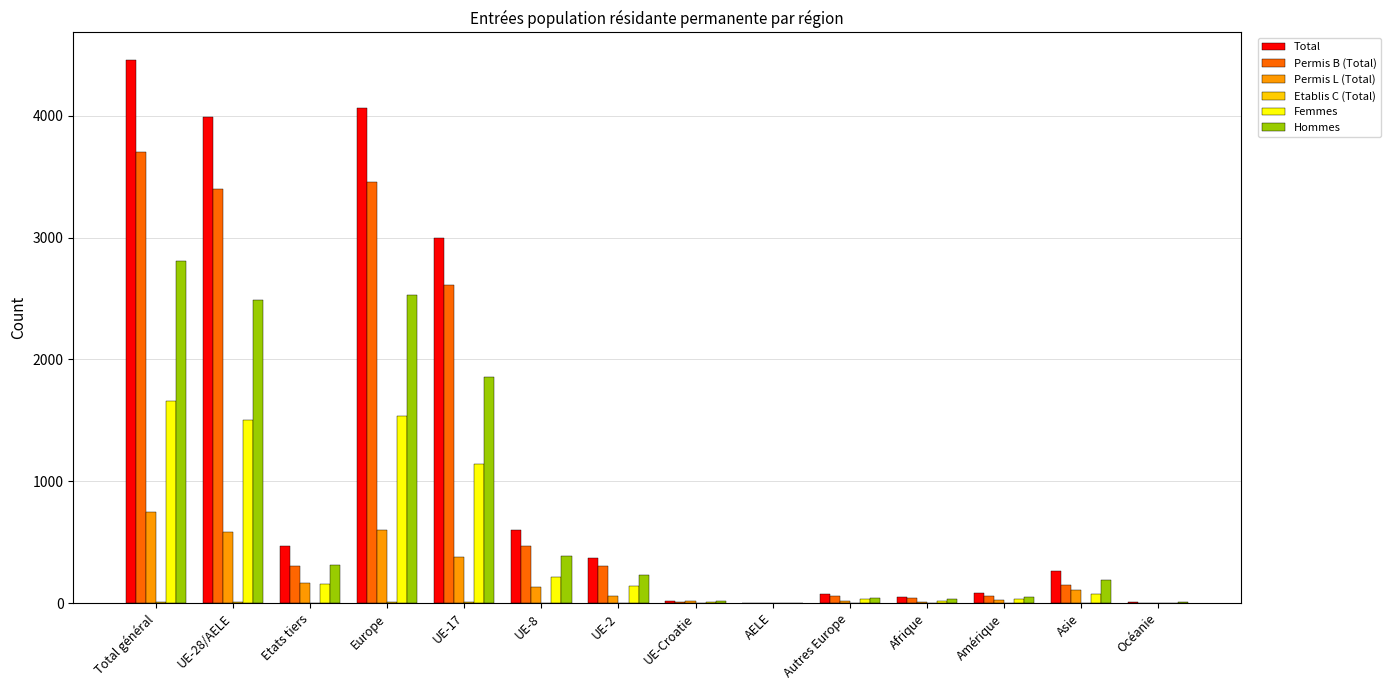

True or false: Total has a value of 75 at Autres Europe.

True